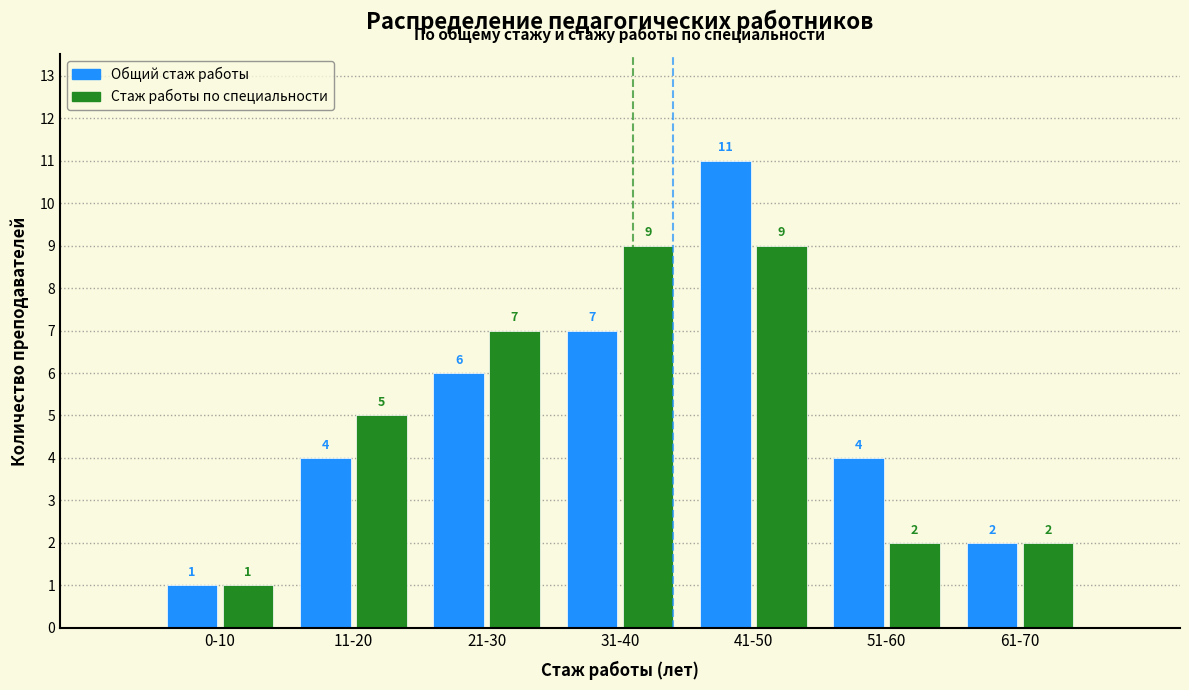

Reading left to right, what are all the values shown in this chart?

Общий стаж работы: 1	4	6	7	11	4	2
Стаж работы по специальности: 1	5	7	9	9	2	2